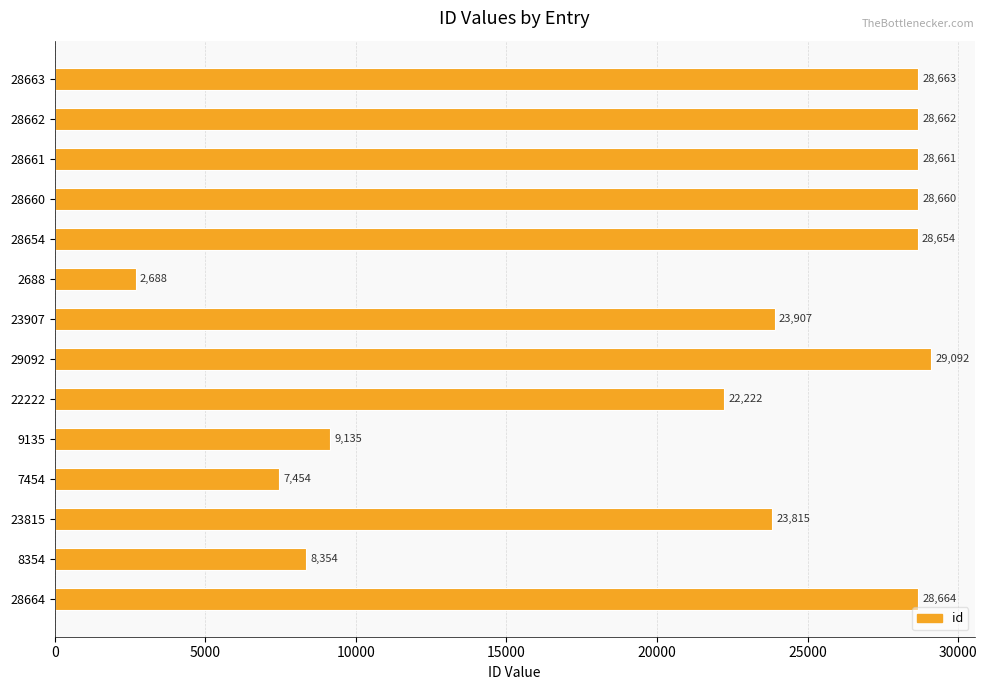

What is the difference between the maximum and minimum values?

26404